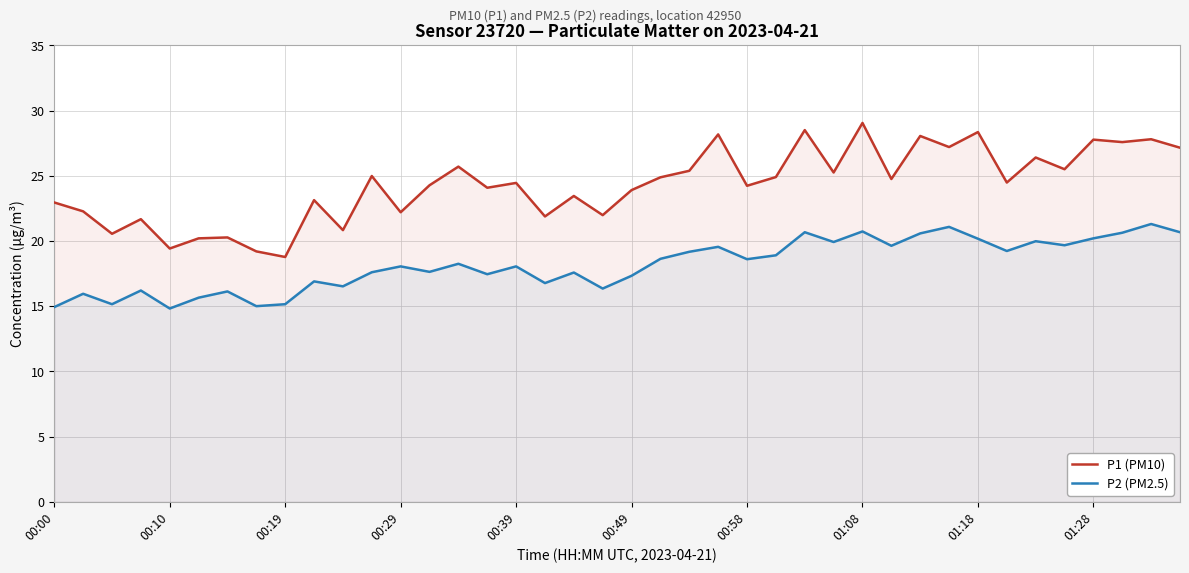

What is the value of the P2 (PM2.5) point at the 18th from the left?

16.8